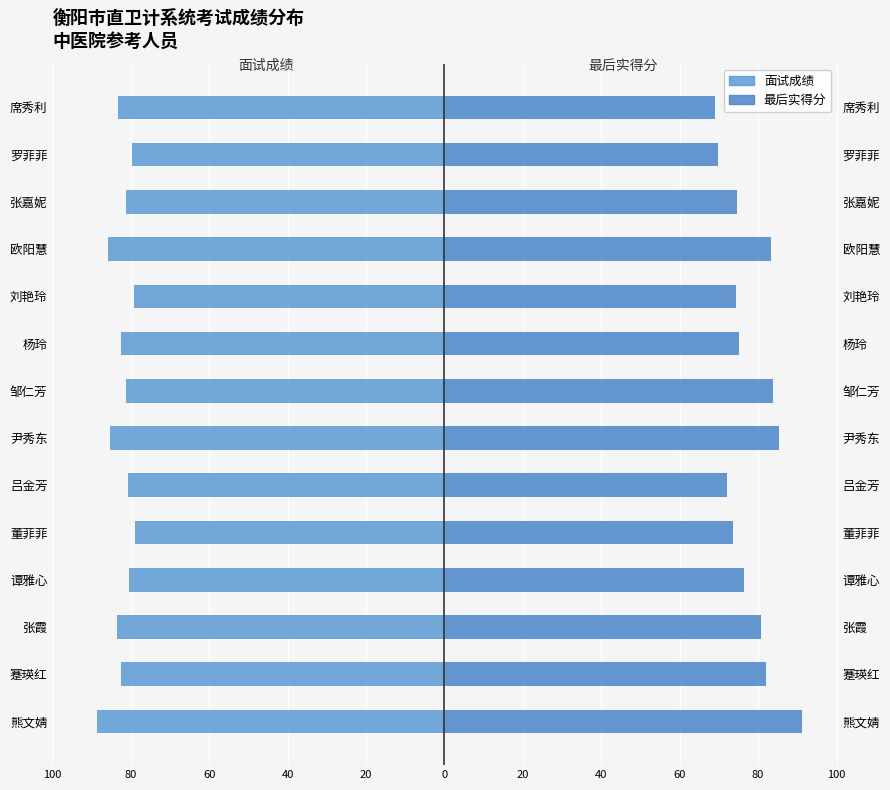

Reading left to right, extract all data points from this chart.

面试成绩: -88.6	-82.6	-83.6	-80.4	-79.0	-80.6	-85.4	-81.2	-82.6	-79.2	-85.8	-81.2	-79.8	-83.2
最后实得分: 91.3	82.0	80.7	76.5	73.7	72.1	85.2	83.9	75.2	74.3	83.2	74.7	69.9	69.1